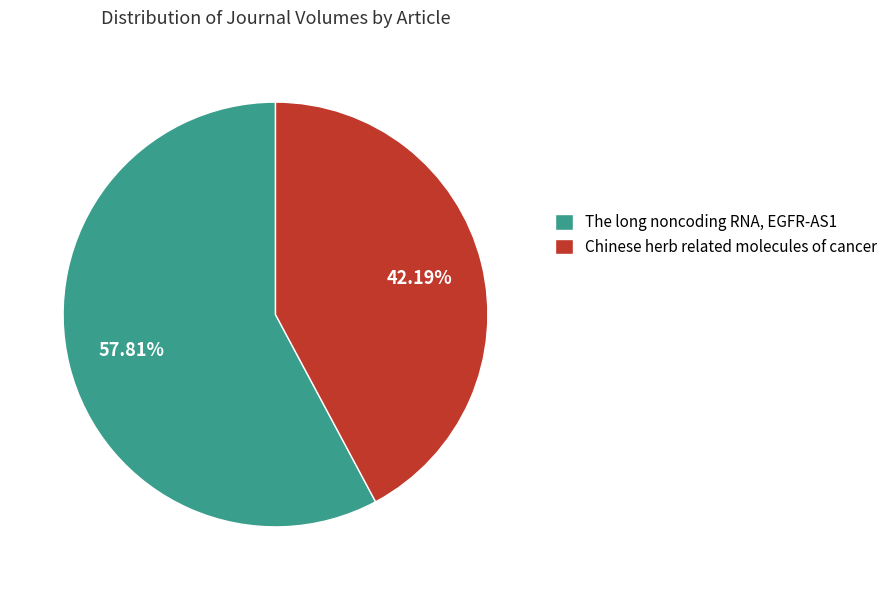

Which category has the smallest portion of the pie?

Chinese herb related molecules of cancer